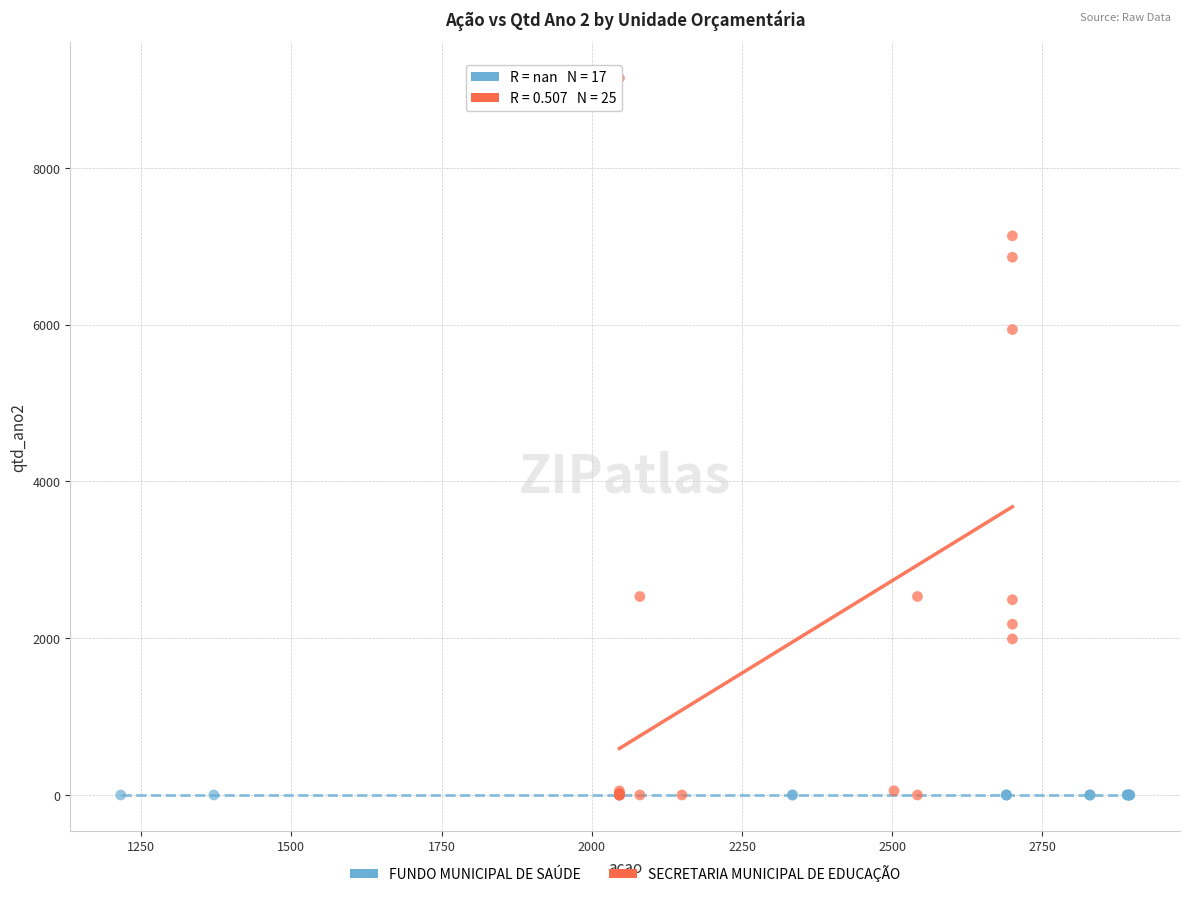

Which series reaches the maximum Y coordinate?

SECRETARIA MUNICIPAL DE EDUCAÇÃO